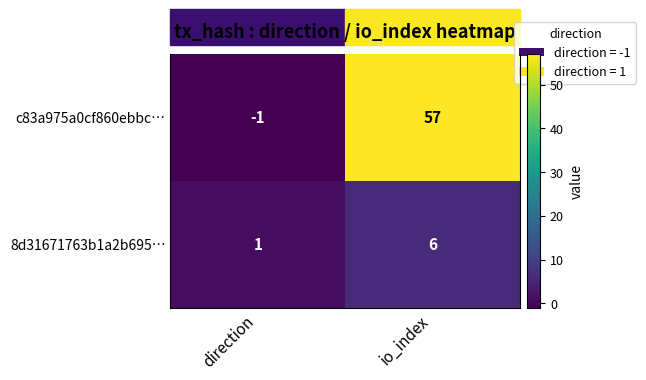

What is the greatest value displayed?

57